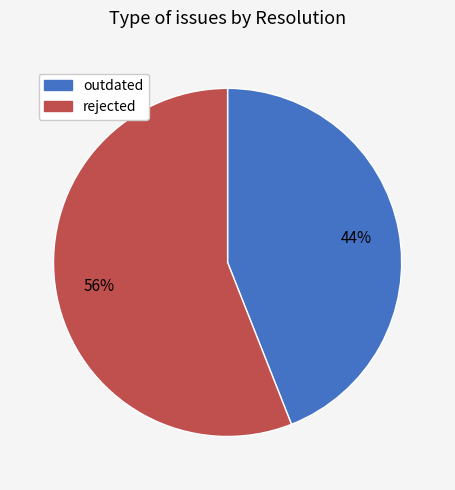

To the nearest percent, what is the difference between the largest and smallest slice percentages?

12%